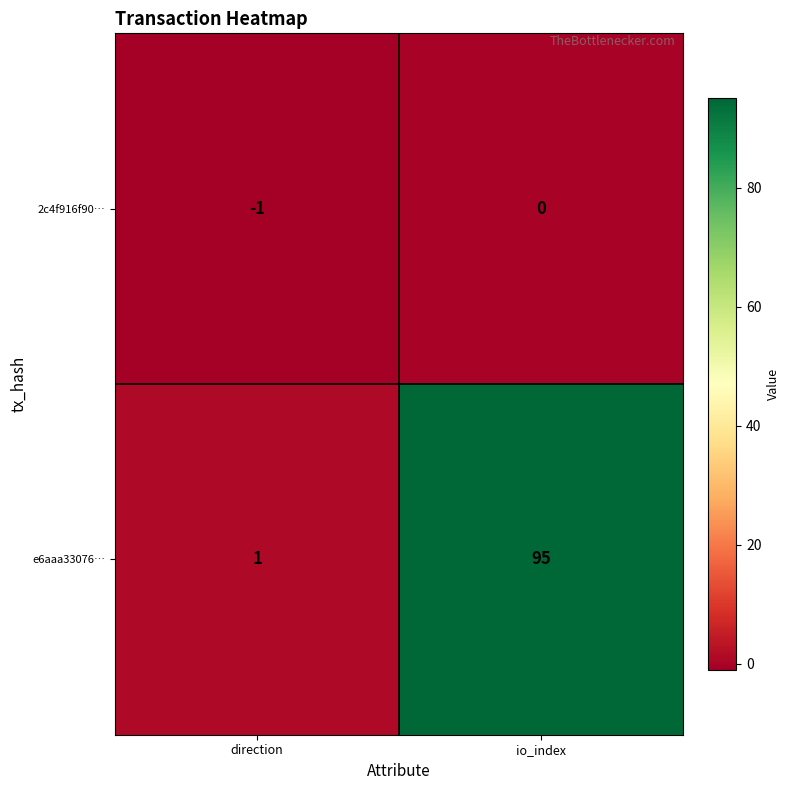

Which series has the largest range (max minus min)?

e6aaa33076…